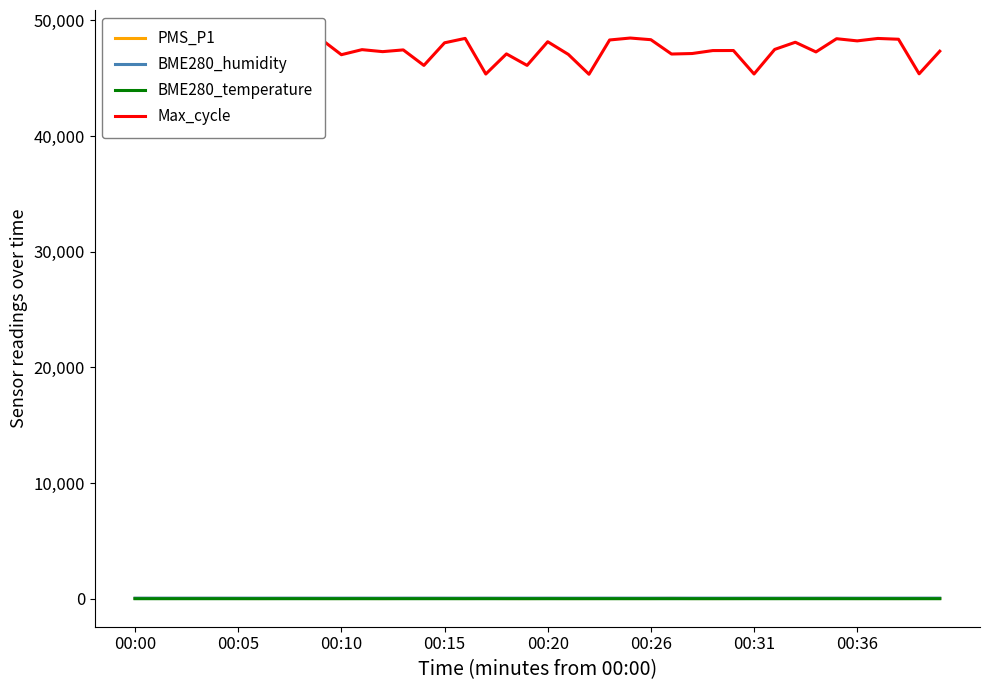

True or false: PMS_P1 and BME280_temperature cross at least once.

False